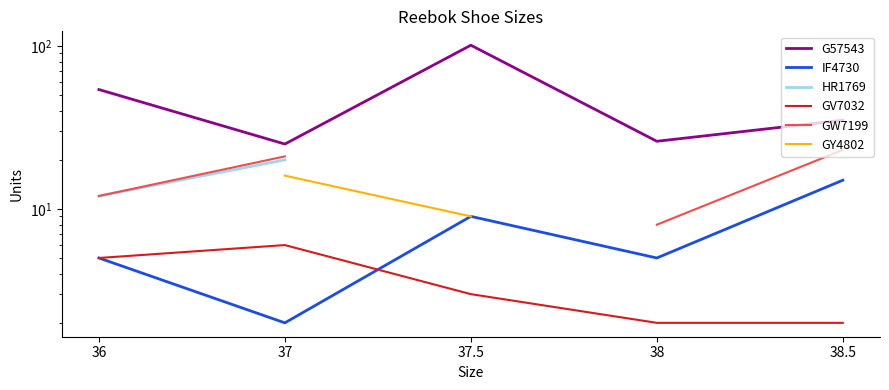

At 38.5, list the series in order from largest to smallest.

G57543, HR1769, GW7199, GY4802, IF4730, GV7032